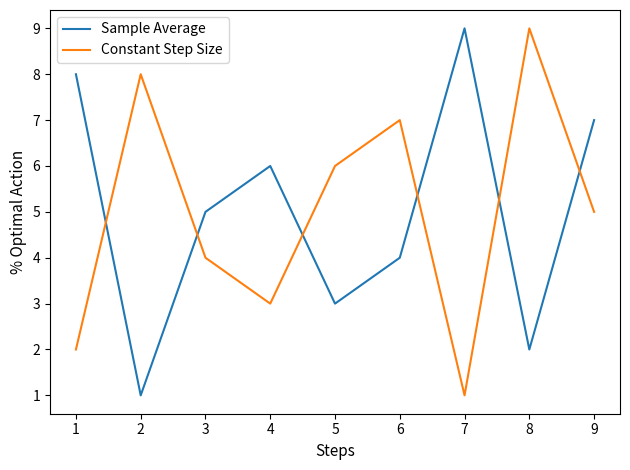

Reading left to right, what are all the values shown in this chart?

Sample Average: 8	1	5	6	3	4	9	2	7
Constant Step Size: 2	8	4	3	6	7	1	9	5